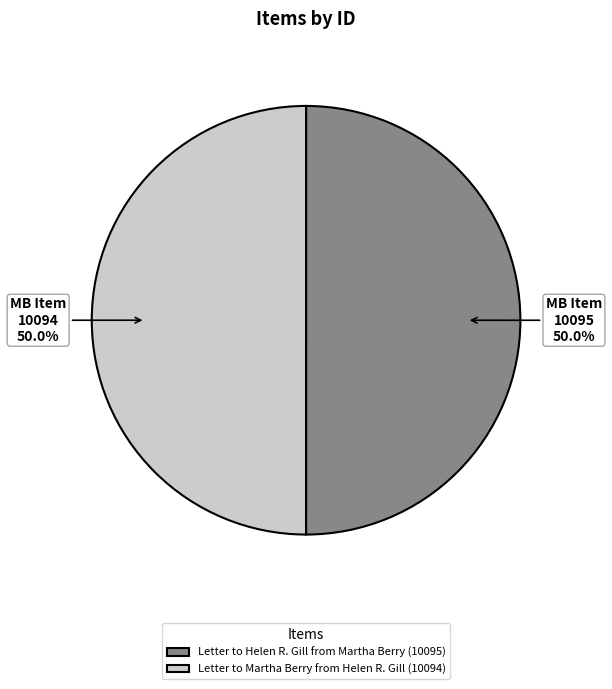

To the nearest percent, what percentage of the pie is Letter to Helen R. Gill from Martha Berry (10095)?

50%